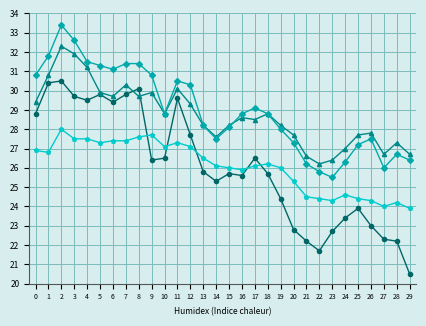

At which label does Hx reach its minimum?

21